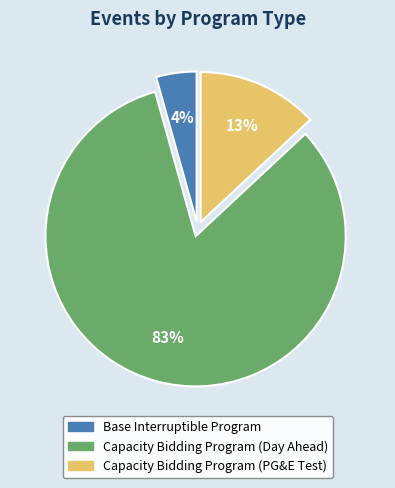

What is the smallest slice in the pie chart?

Base Interruptible Program